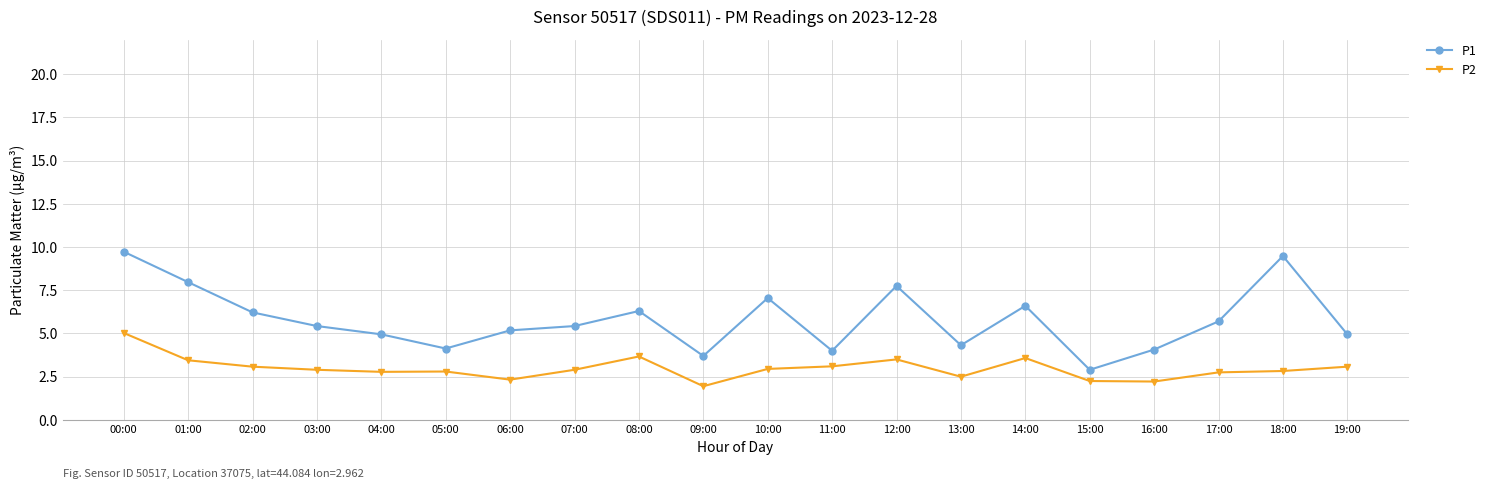

The value of P2 at 04:00 is 2.8. True or false?

True